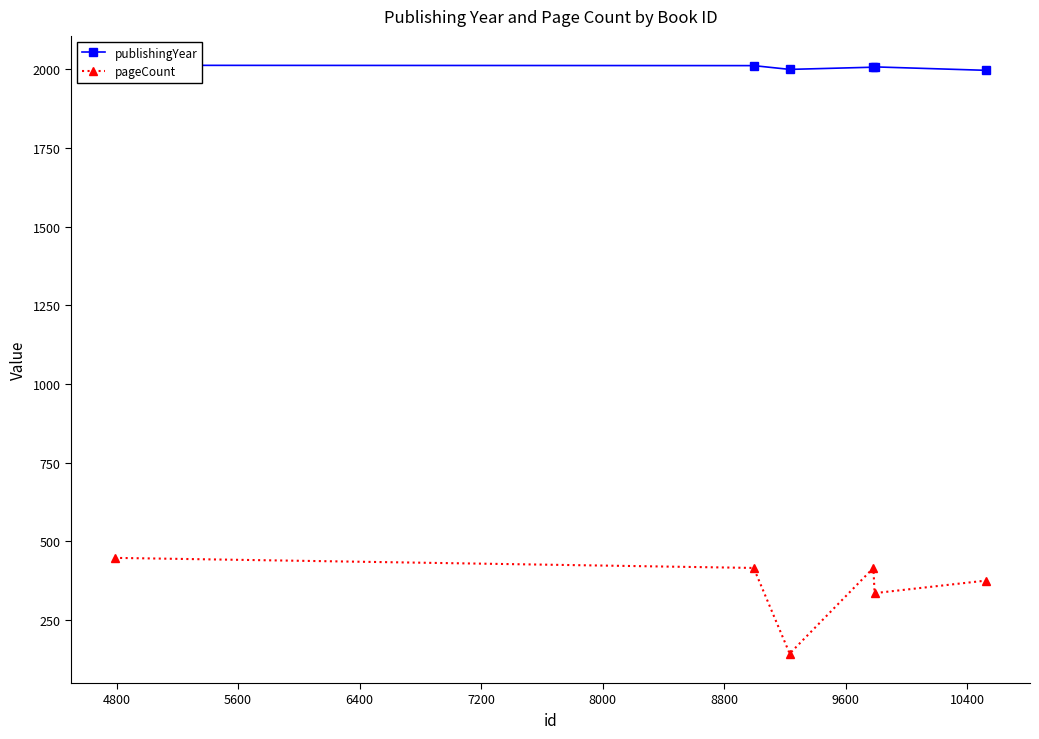

True or false: pageCount and publishingYear intersect in this chart.

False